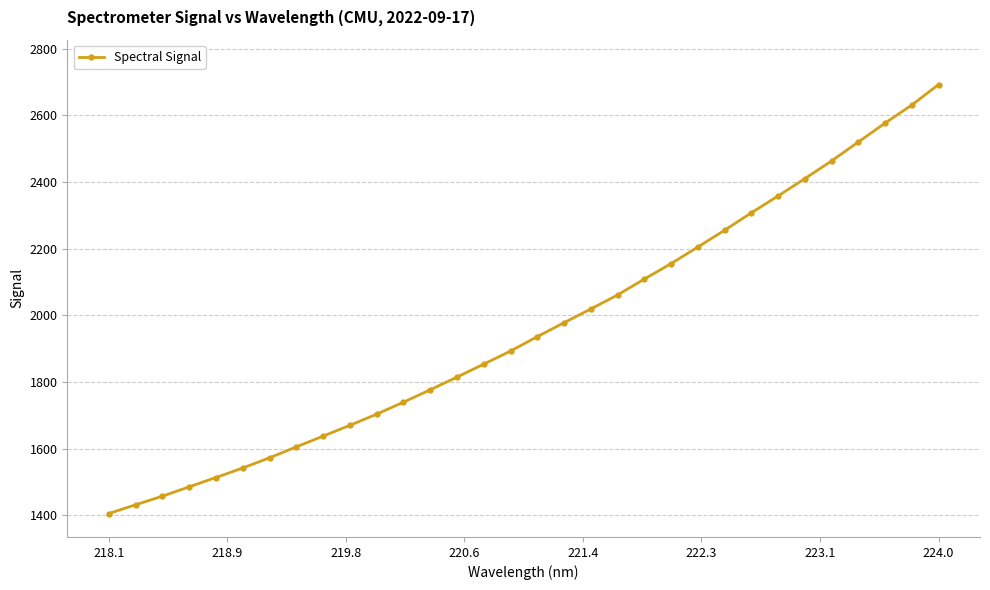

What is the difference between the maximum and second lowest values?

1261.3